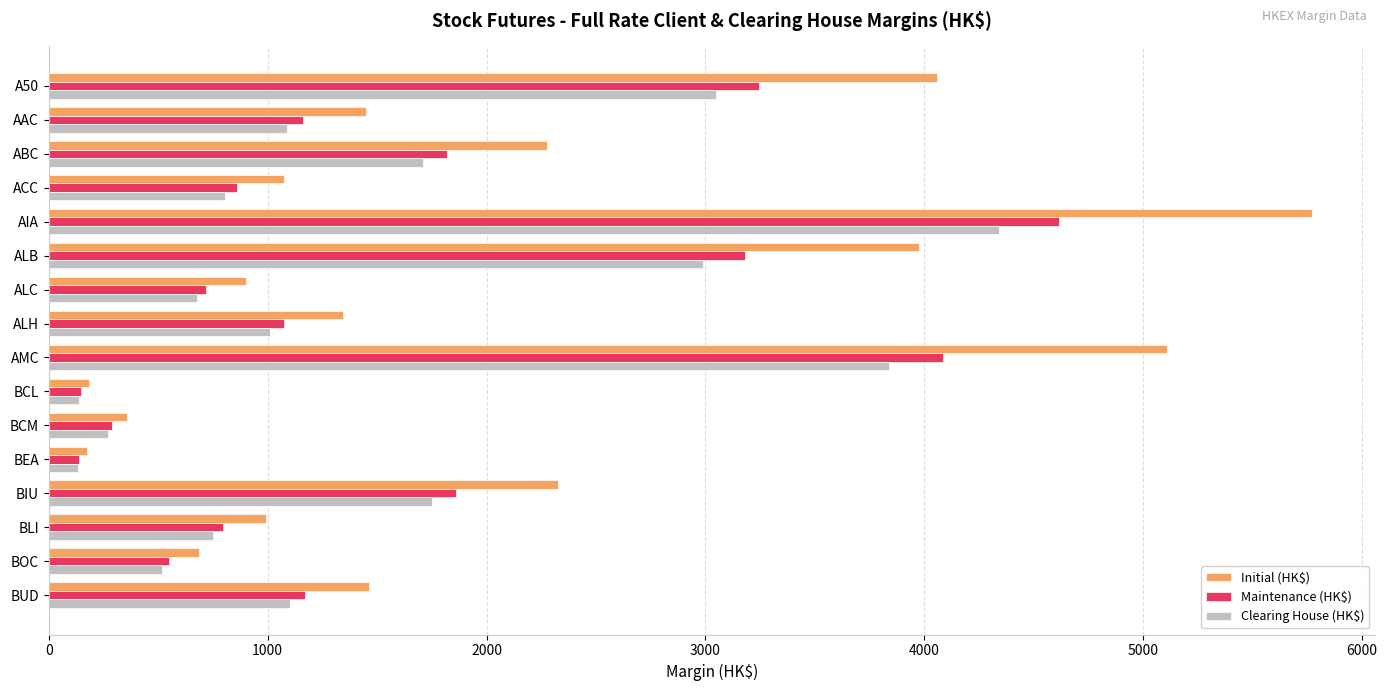

What is the minimum value shown in the chart?

132